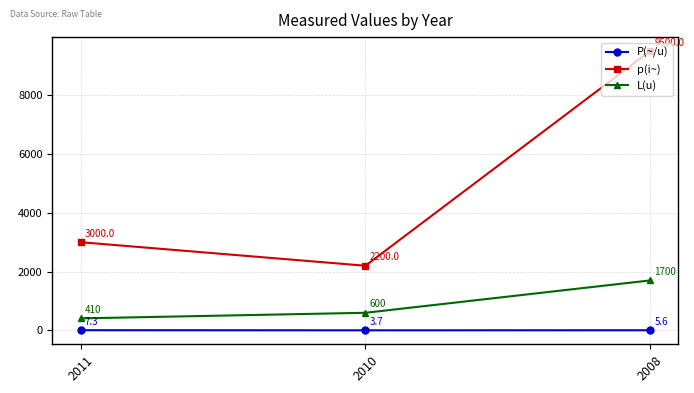

List the labels in order of P(~/u) value, smallest first.

2010, 2008, 2011